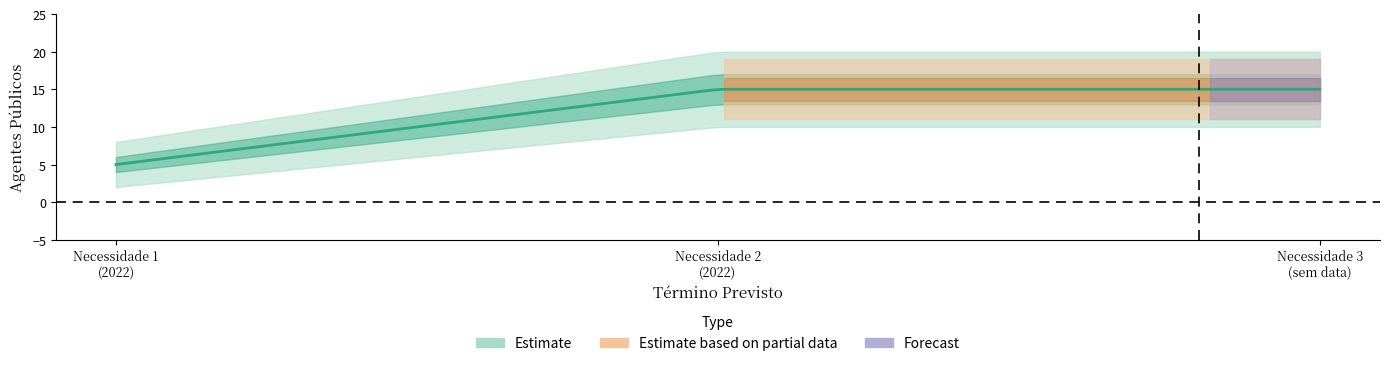

Which series has the largest total across all categories?

Agentes Públicos